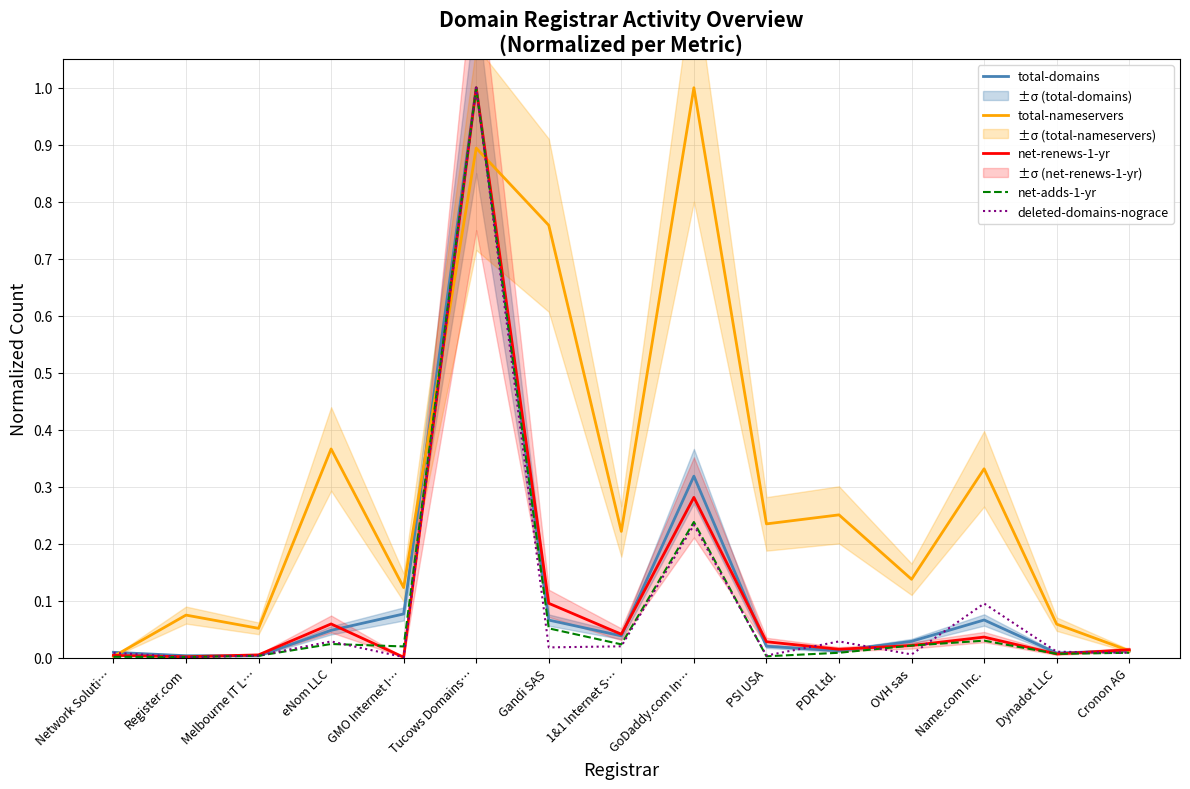

How many times do deleted-domains-nograce and total-nameservers cross each other?

3